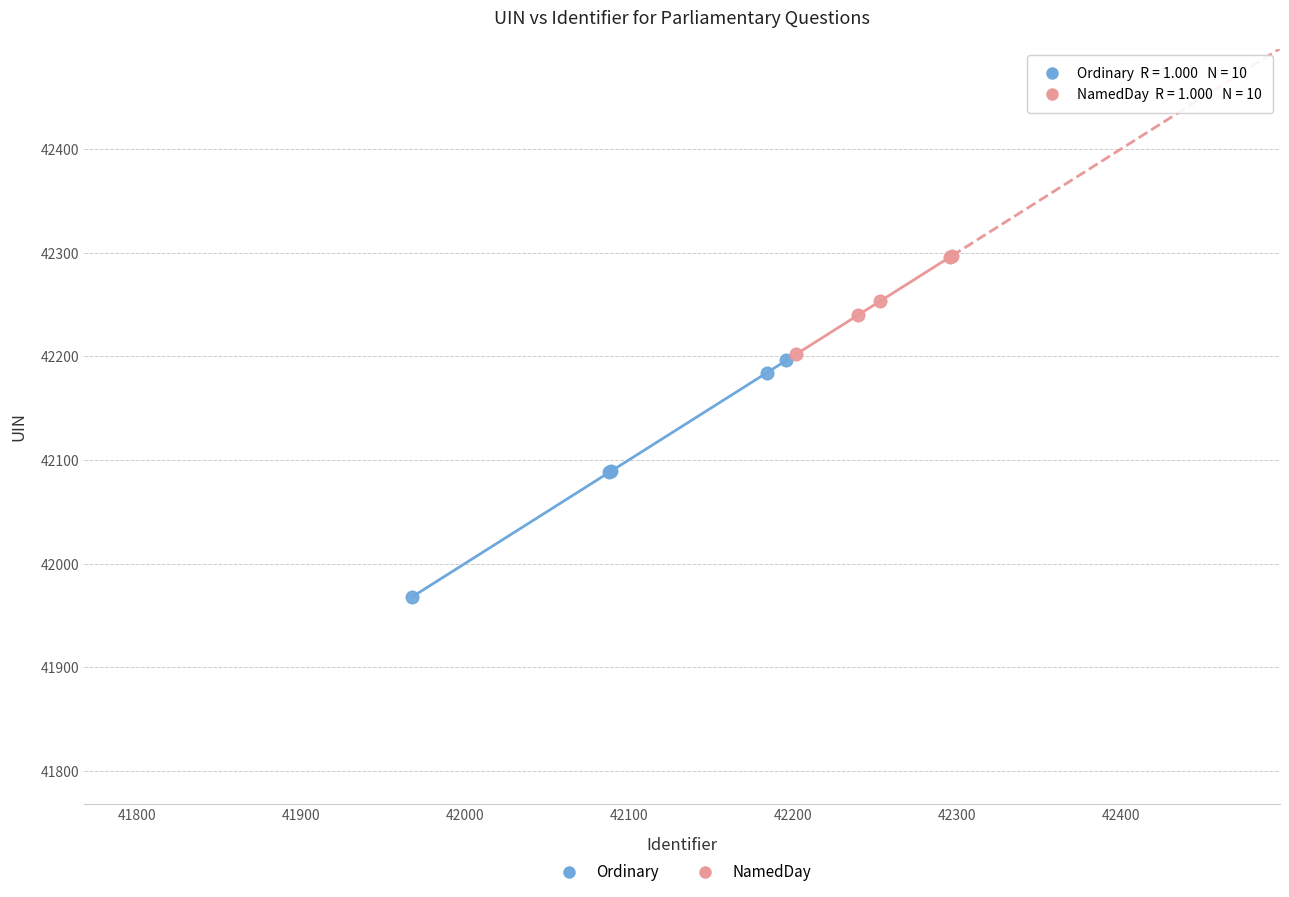

Which series has the widest spread of Y values?

Ordinary